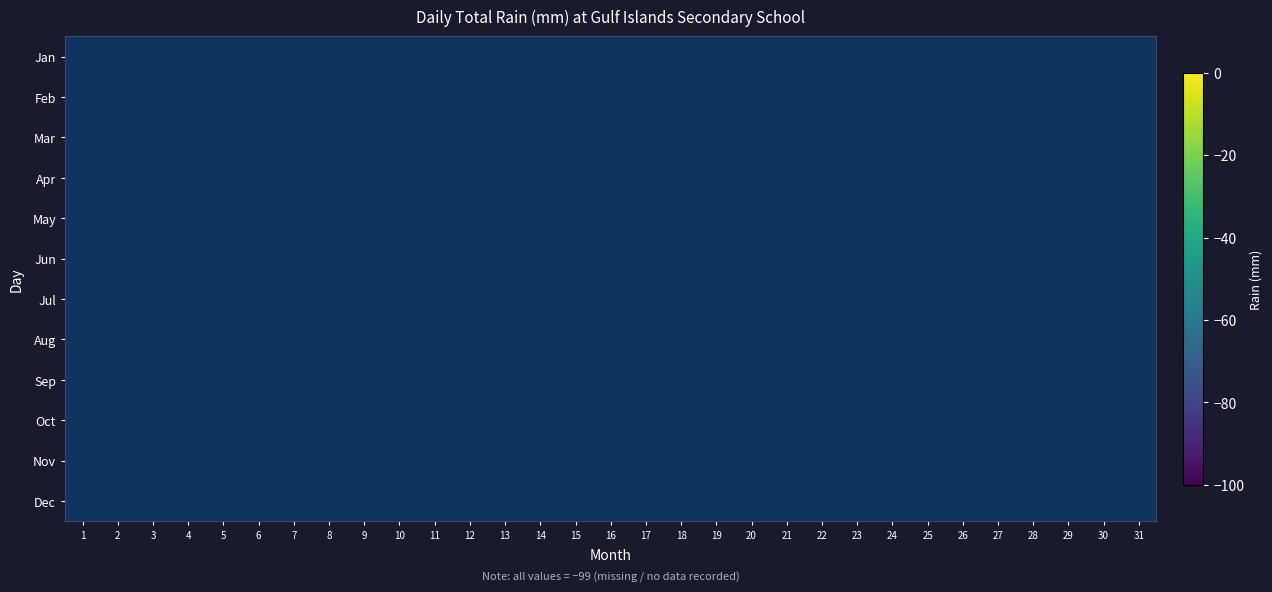

Count the number of data series in this chart.

12